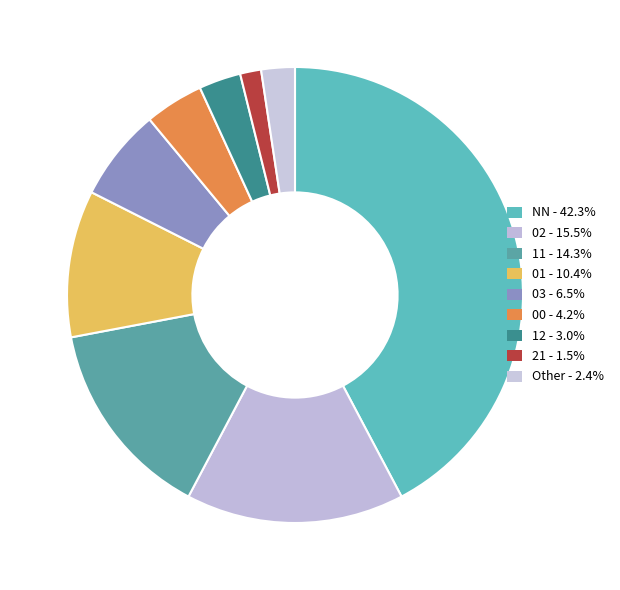

How many segments does this pie chart have?

9